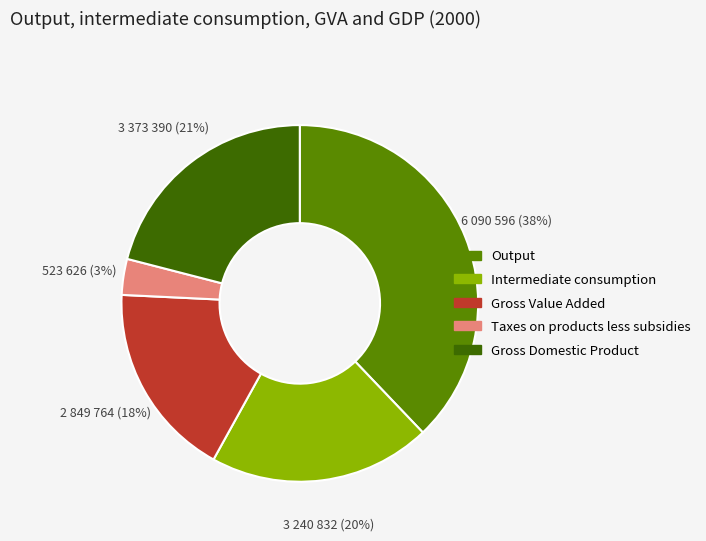

Rank the categories by value from lowest to highest.

Taxes on products less subsidies, Gross Value Added, Intermediate consumption, Gross Domestic Product, Output